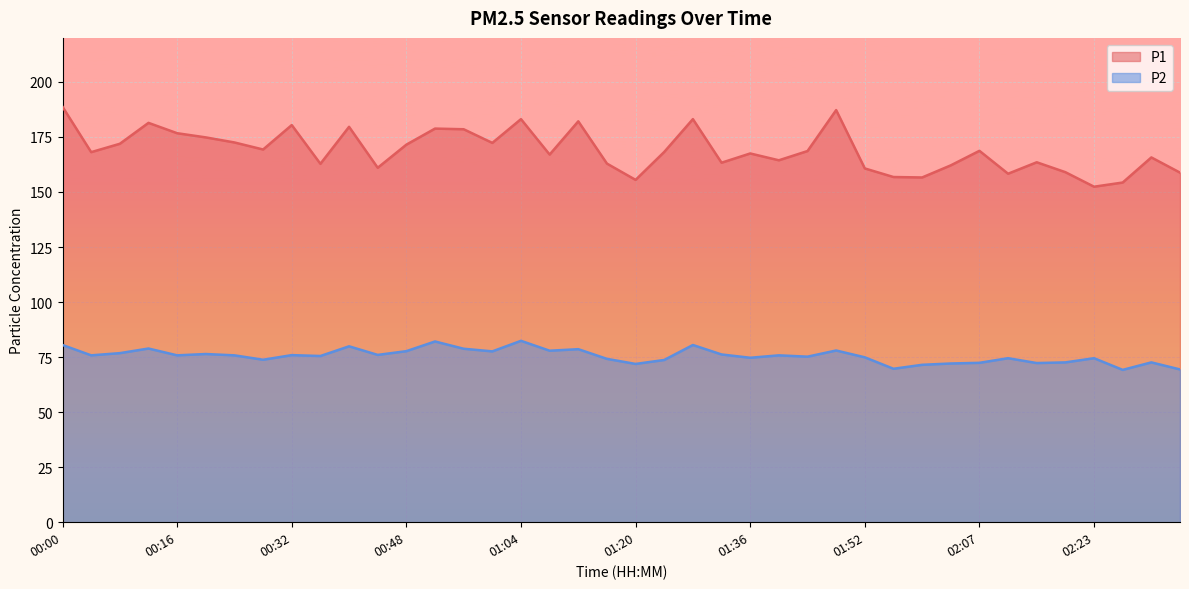

Reading right to left, what are all the values shown in this chart?

P1: 158.8	165.7	154.3	152.4	159.0	163.5	158.3	168.7	162.1	156.6	156.8	160.7	187.2	168.6	164.4	167.5	163.3	183.1	168.2	155.5	162.9	182.1	167.0	183.1	172.3	178.5	178.8	171.5	161.0	179.6	162.8	180.4	169.3	172.5	174.8	176.7	181.4	171.9	168.1	188.7
P2: 69.4	72.6	69.2	74.5	72.6	72.3	74.5	72.4	72.1	71.5	69.7	74.9	78.0	75.2	75.8	74.7	76.2	80.5	73.7	71.9	74.2	78.6	77.9	82.4	77.6	78.8	82.1	77.7	76.0	79.9	75.5	75.9	73.8	75.8	76.4	75.8	78.9	76.8	75.8	80.5